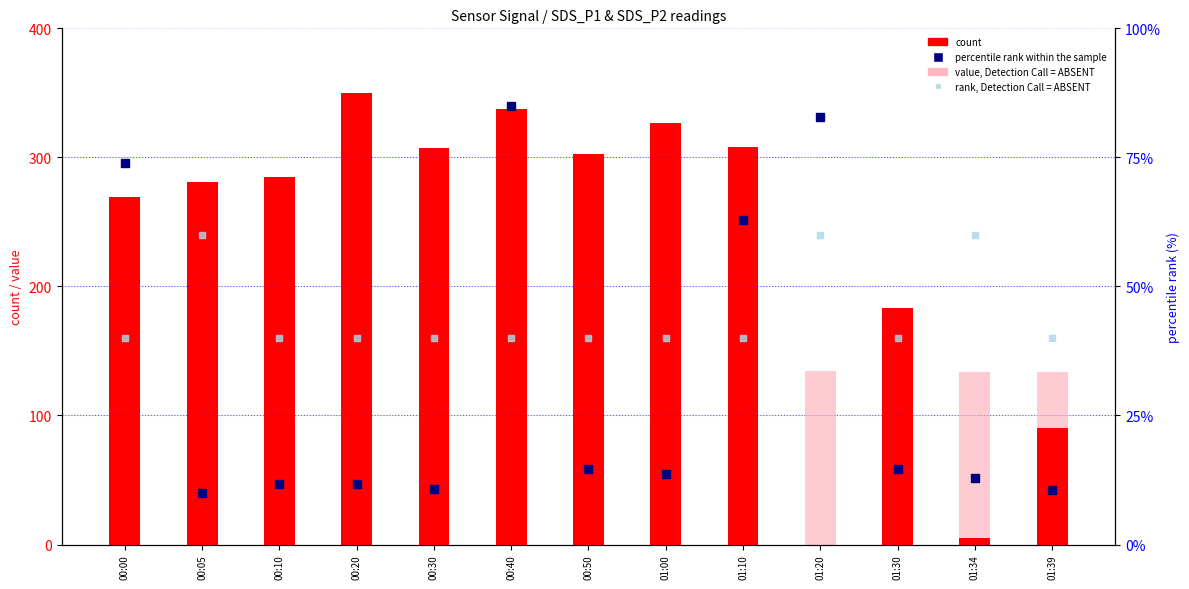

Which series has the largest Y range (max minus min)?

count